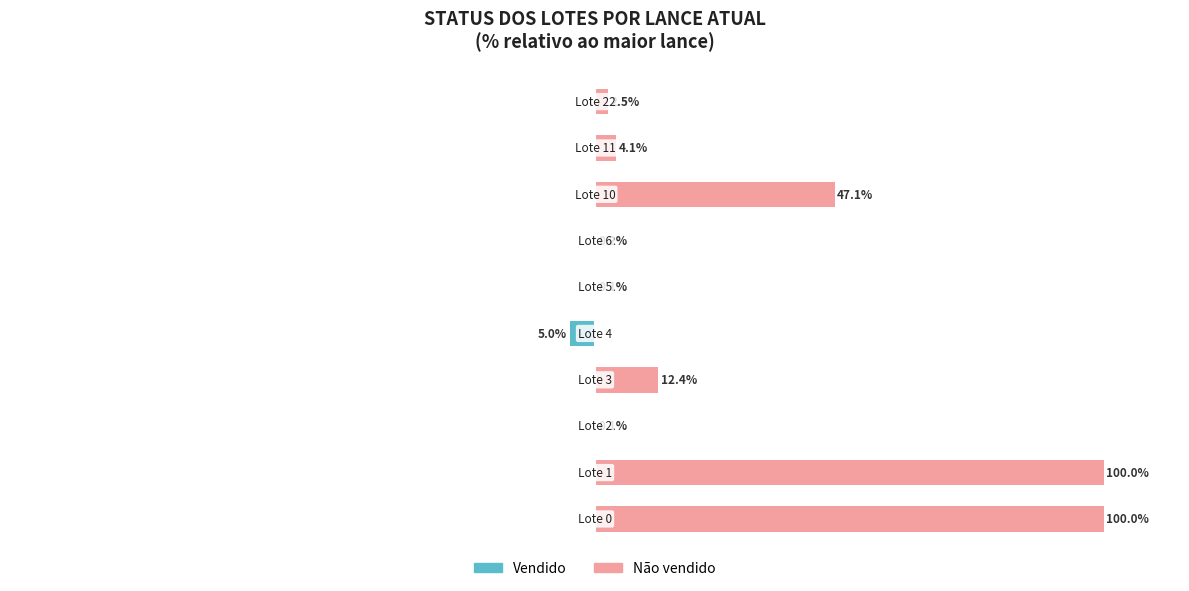

What is the difference between the highest and lowest values at 0?

100.0